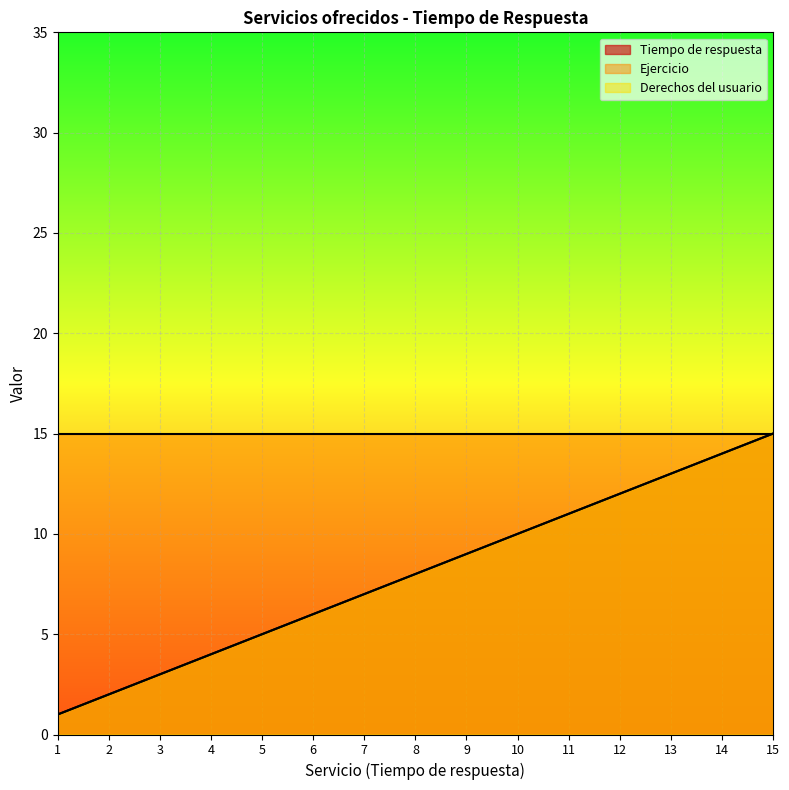

True or false: Derechos del usuario and Tiempo de respuesta intersect in this chart.

False